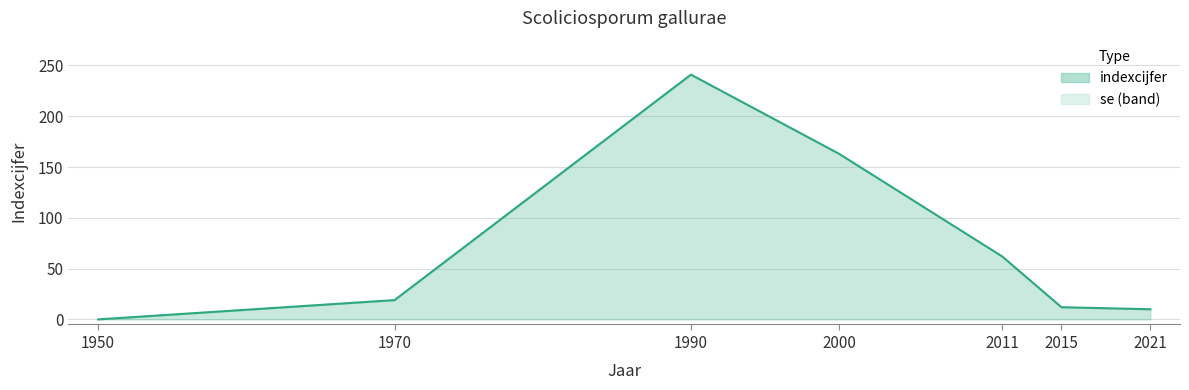

Reading left to right, extract all data points from this chart.

0	19	241	163	62	12	10